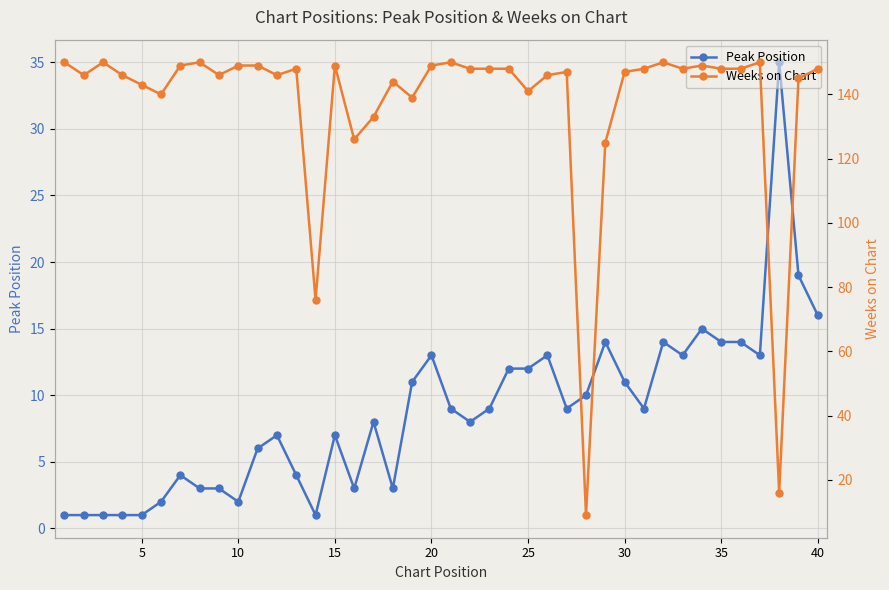

The value of Peak Position at 25 is 1. True or false?

False